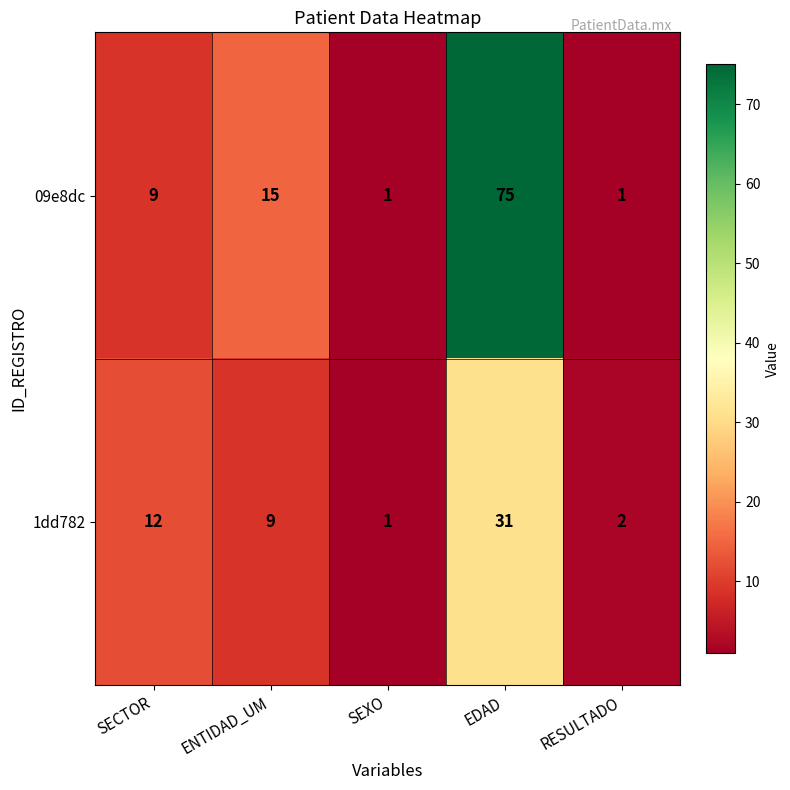

Which series has the widest spread of values?

09e8dc